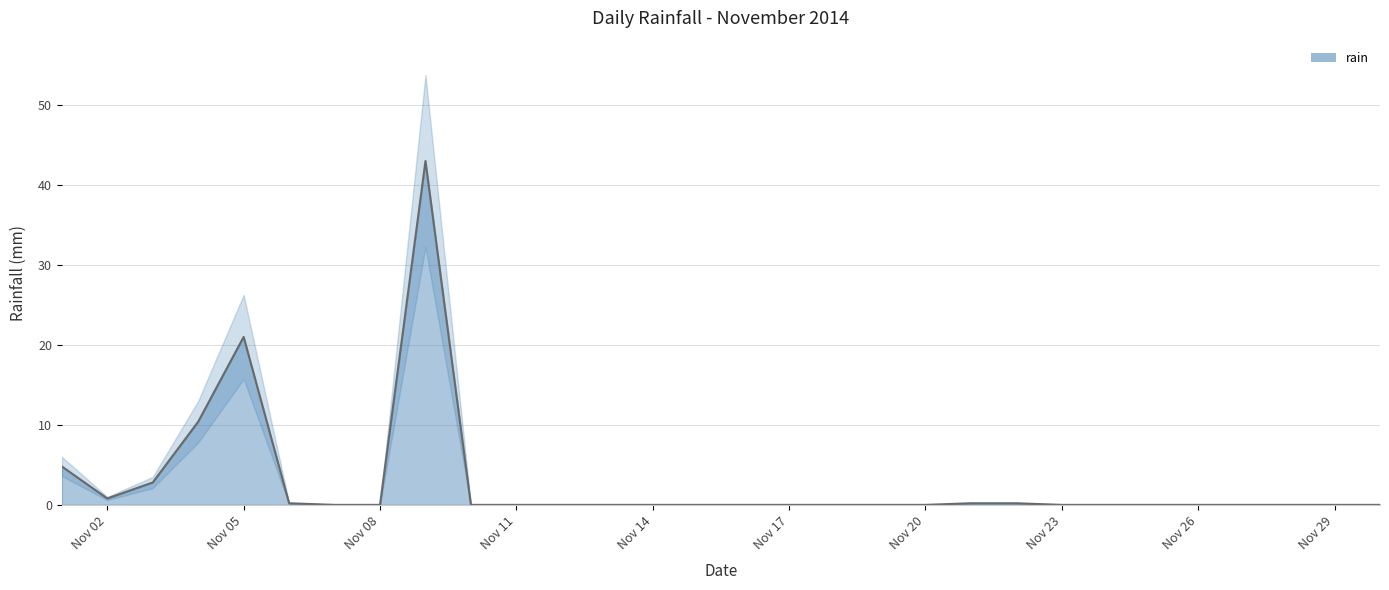

At which category does the chart reach its minimum across all series?

2014-11-07